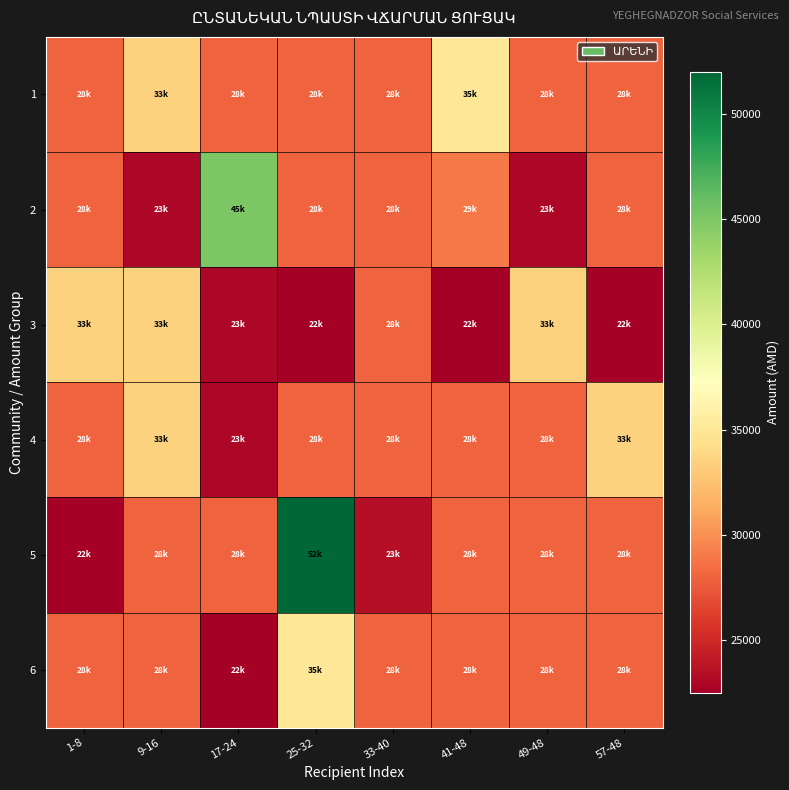

Reading right to left, extract all data points from this chart.

1: 57-48=28000	49-48=28000	41-48=35000	33-40=28000	25-32=28000	17-24=28000	9-16=33500	1-8=28000
2: 57-48=28000	49-48=23000	41-48=29000	33-40=28000	25-32=28000	17-24=45000	9-16=23000	1-8=28000
3: 57-48=22500	49-48=33500	41-48=22500	33-40=28000	25-32=22500	17-24=23000	9-16=33500	1-8=33500
4: 57-48=33500	49-48=28000	41-48=28000	33-40=28000	25-32=28000	17-24=23000	9-16=33500	1-8=28000
5: 57-48=28000	49-48=28000	41-48=28000	33-40=23500	25-32=52000	17-24=28000	9-16=28000	1-8=22500
6: 57-48=28000	49-48=28000	41-48=28000	33-40=28000	25-32=35000	17-24=22500	9-16=28000	1-8=28000